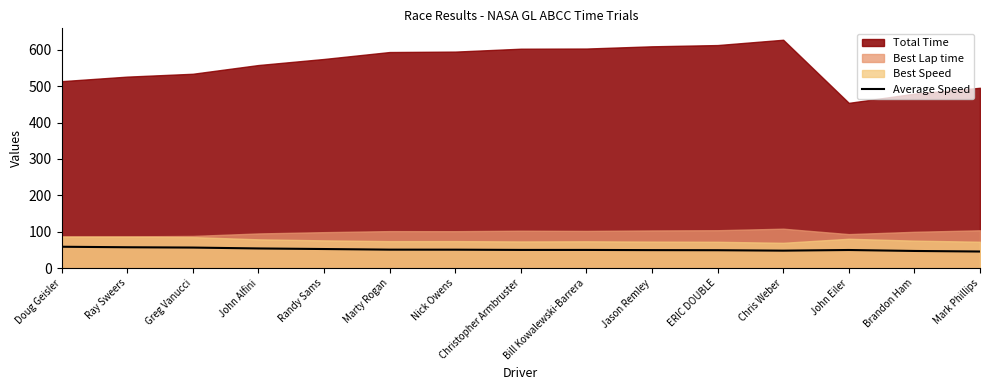

What is the maximum value for Average Speed?

58.9